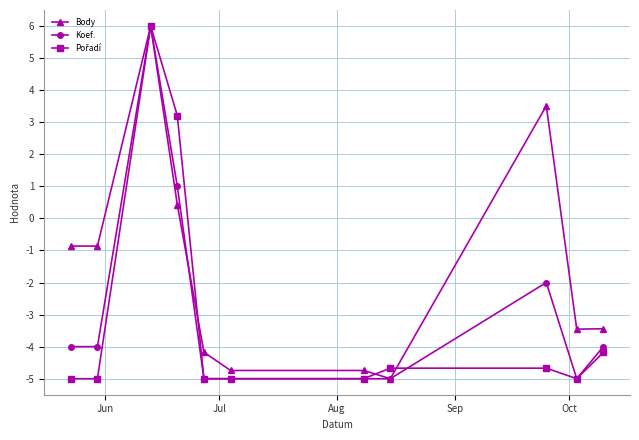

What is the highest value of the Koef. series?

6.0